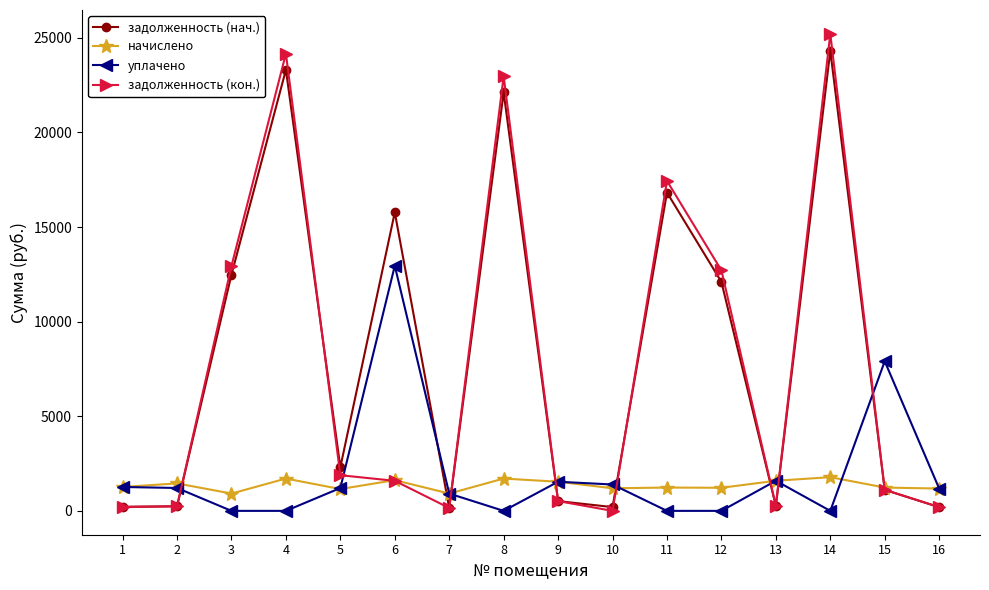

True or false: задолженность (нач.) has more than 2 points higher than both neighbors.

True